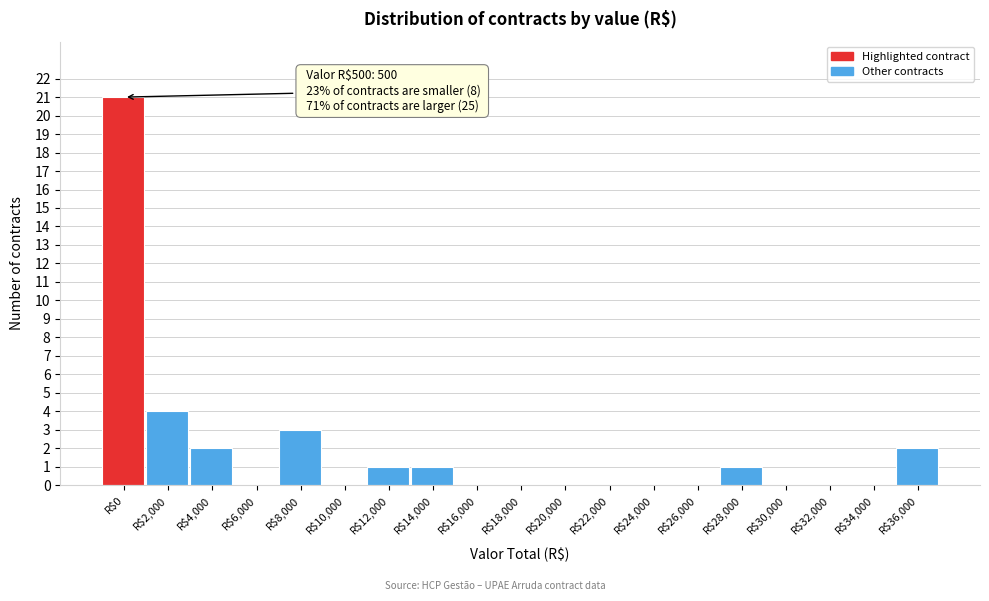

The chart shows a value of 29 at R$0. True or false?

False